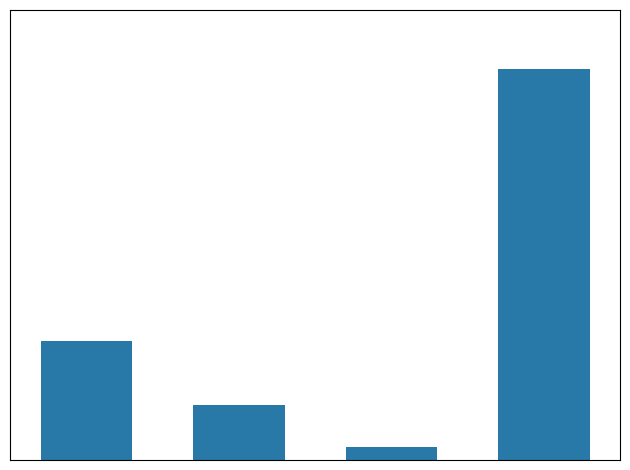

Reading left to right, what are all the values shown in this chart?

0=4794.0	1=2237.0	2=529.0	3=15809.8